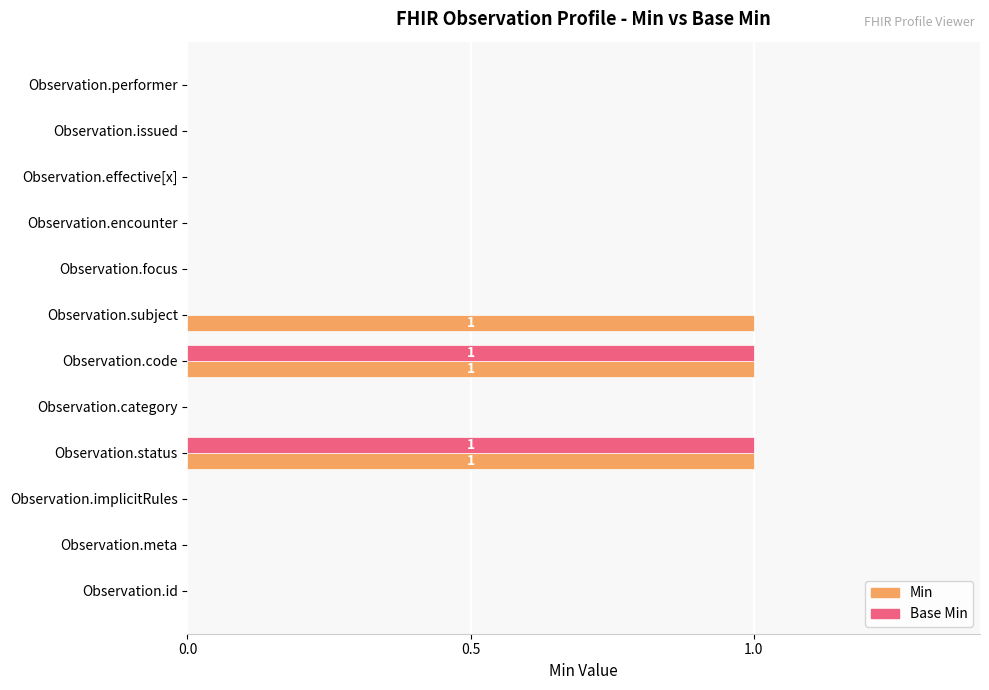

What is the sum of all Min values?

3